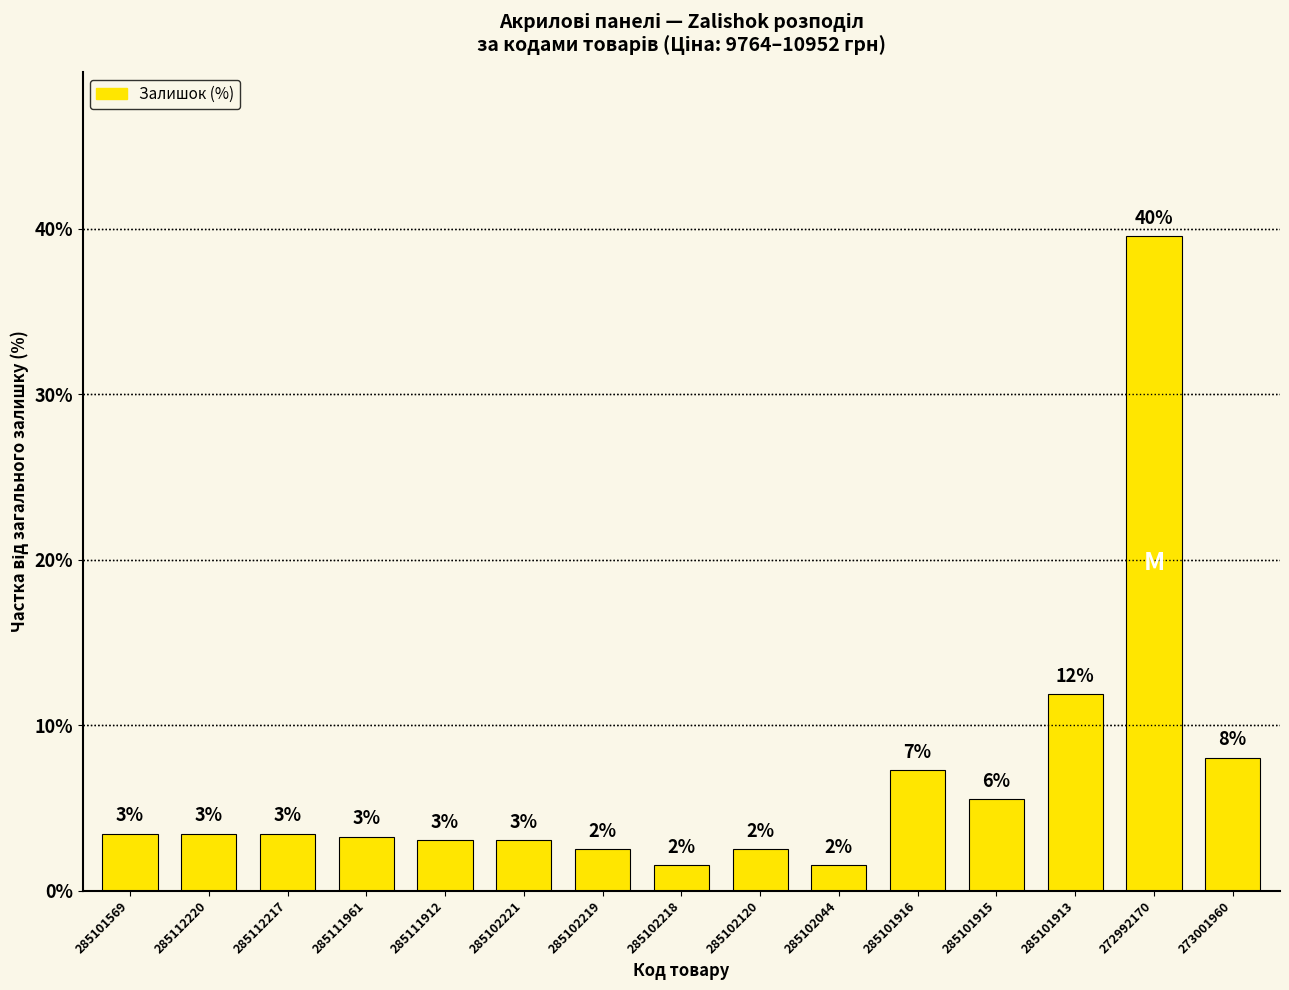

Reading left to right, extract all data points from this chart.

285101569=3.4	285112220=3.4	285112217=3.4	285111961=3.3	285111912=3.1	285102221=3.1	285102219=2.5	285102218=1.5	285102120=2.5	285102044=1.5	285101916=7.3	285101915=5.5	285101913=11.9	272992170=39.6	273001960=8.0